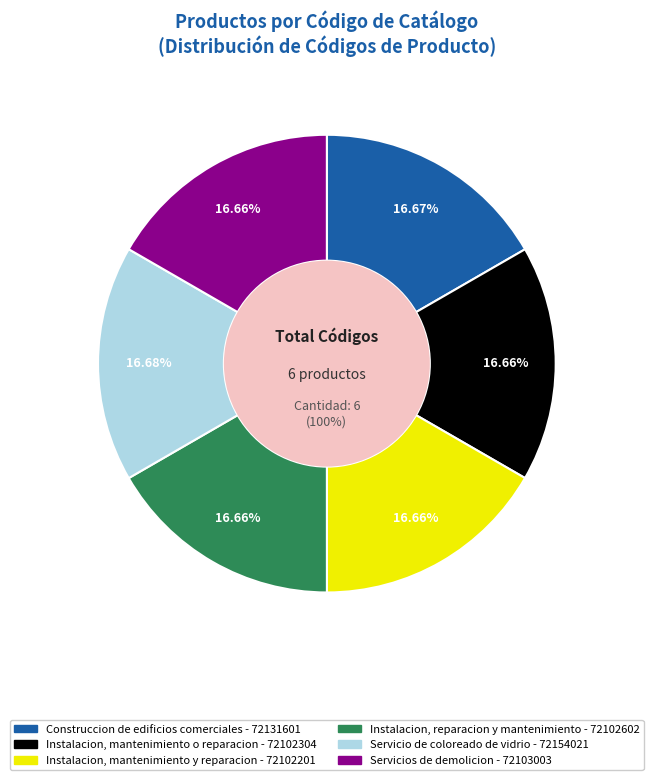

What is the smallest slice in the pie chart?

Instalacion, mantenimiento y reparacion